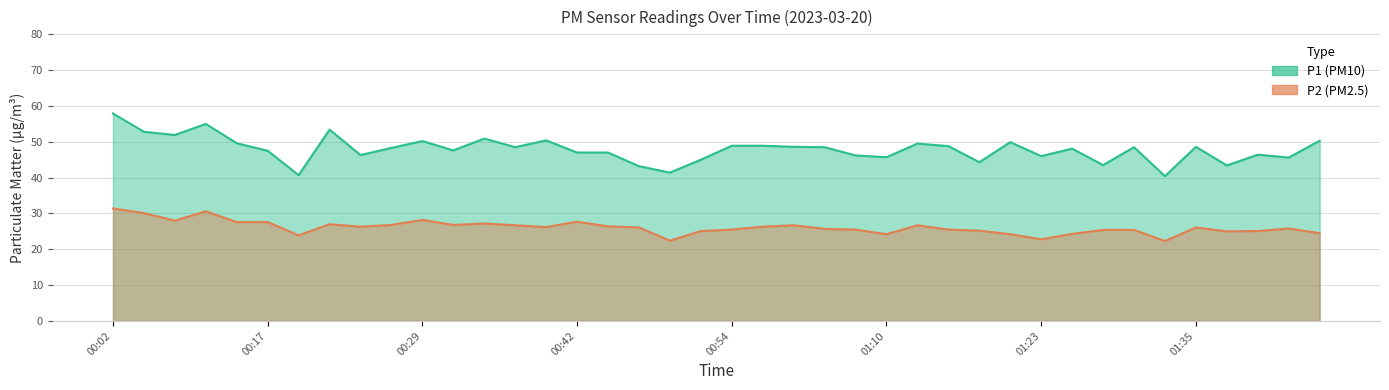

What is the maximum value shown in the chart?

57.9